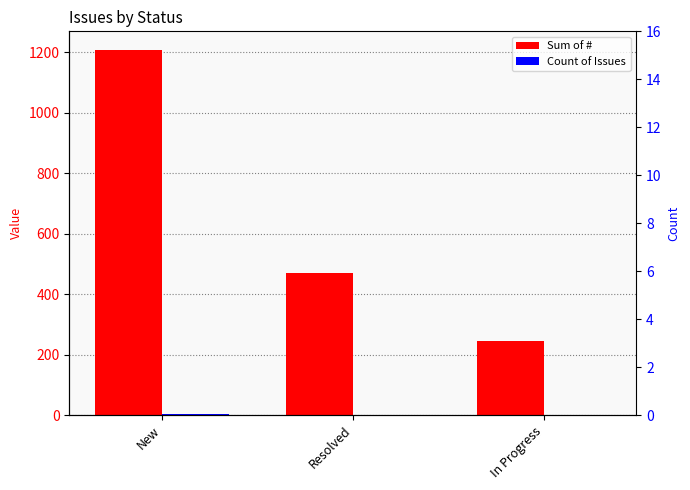

Count the number of categories in the chart.

3